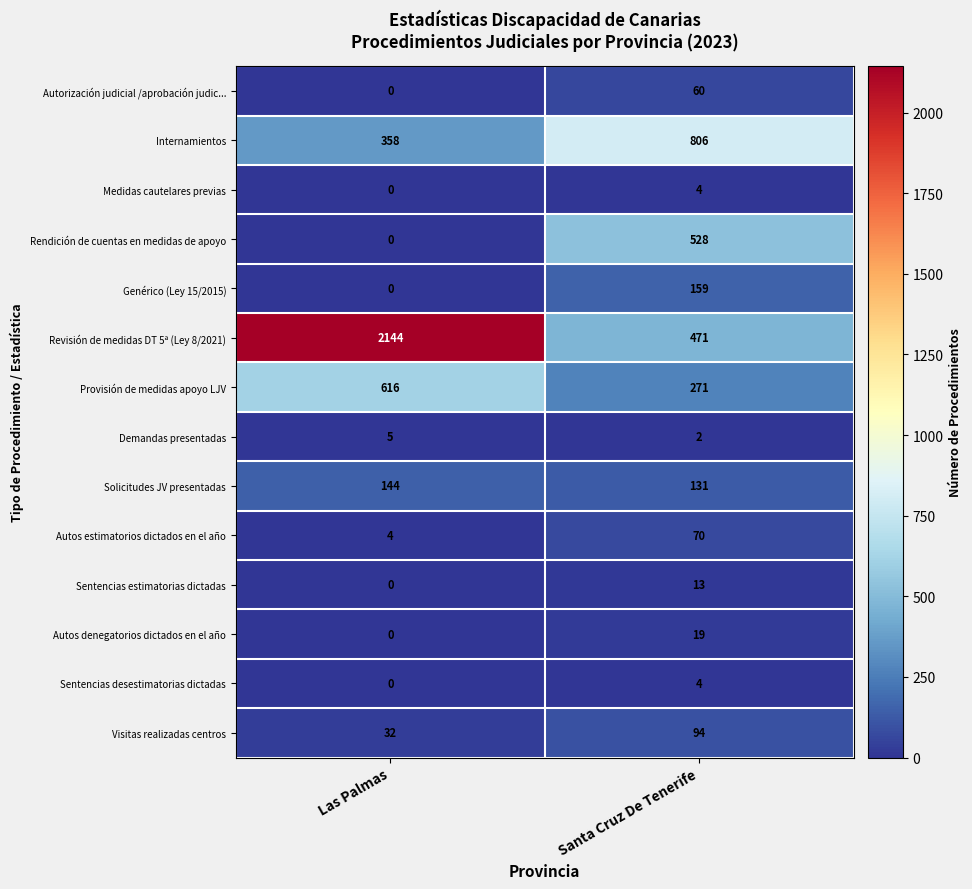

What is the sum of all Sentencias estimatorias dictadas values?

13